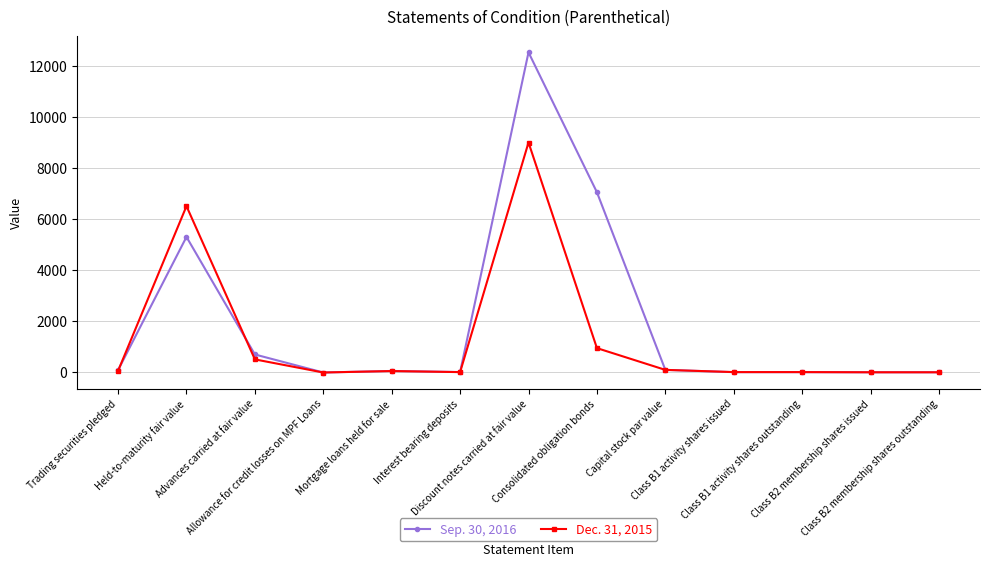

What is the total value across all series at Advances carried at fair value?

1214